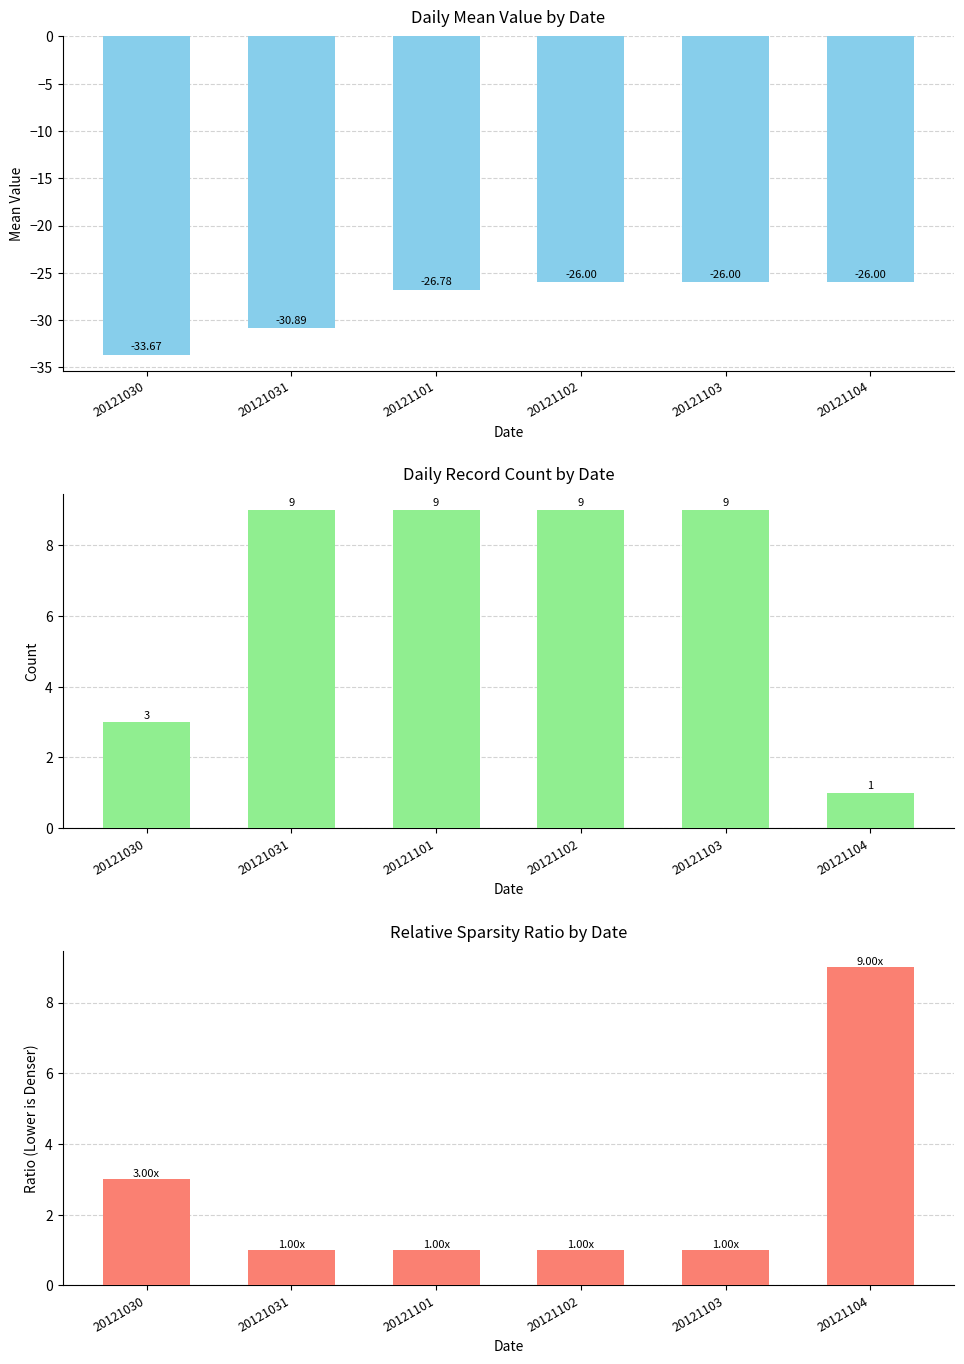

At which category does the chart reach its peak across all series?

20121031